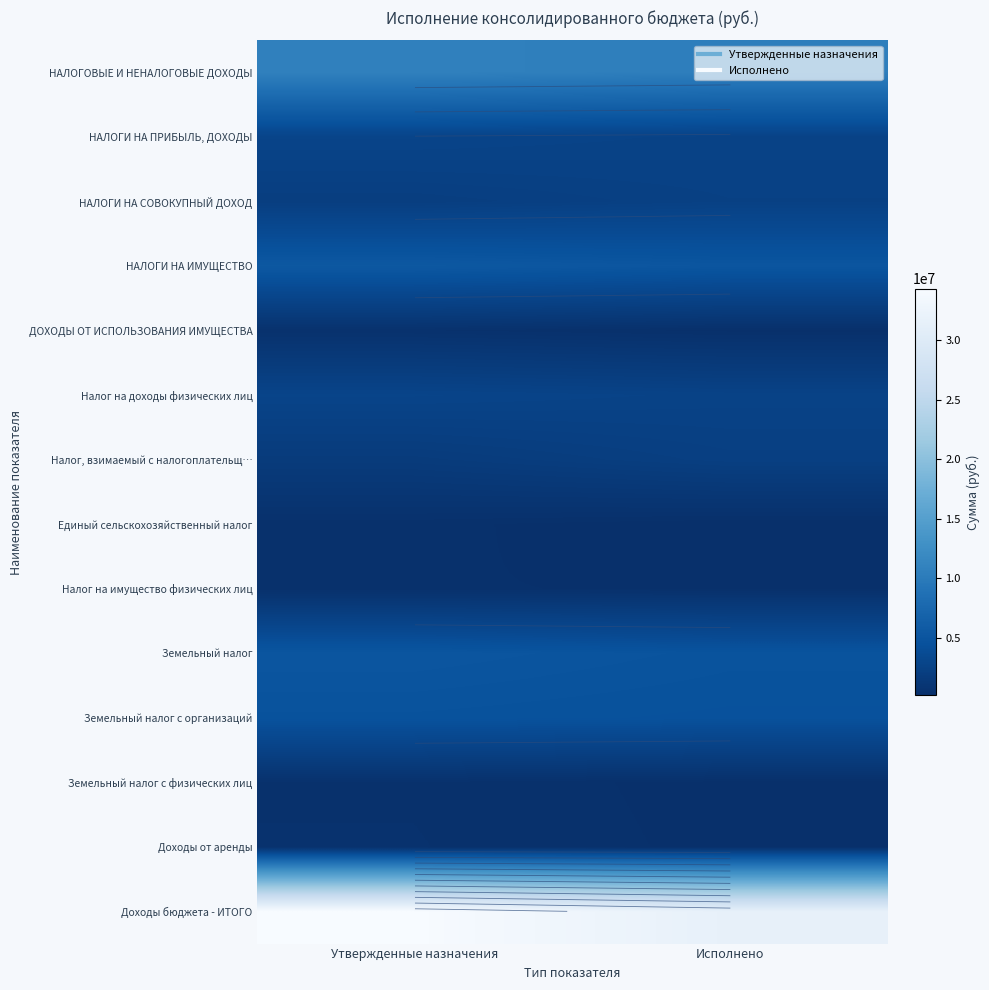

The Доходы бюджета - ИТОГО series shows 13134377.5 at Утвержденные назначения. True or false?

False